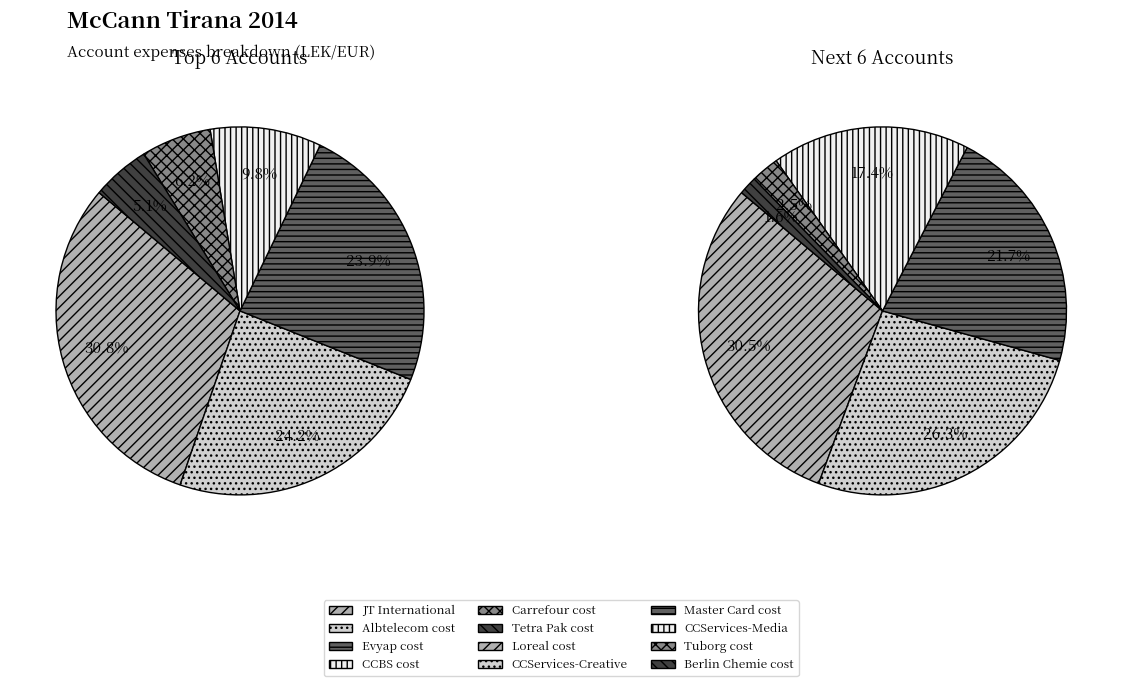

Which slice is the smallest?

Berlin Chemie cost